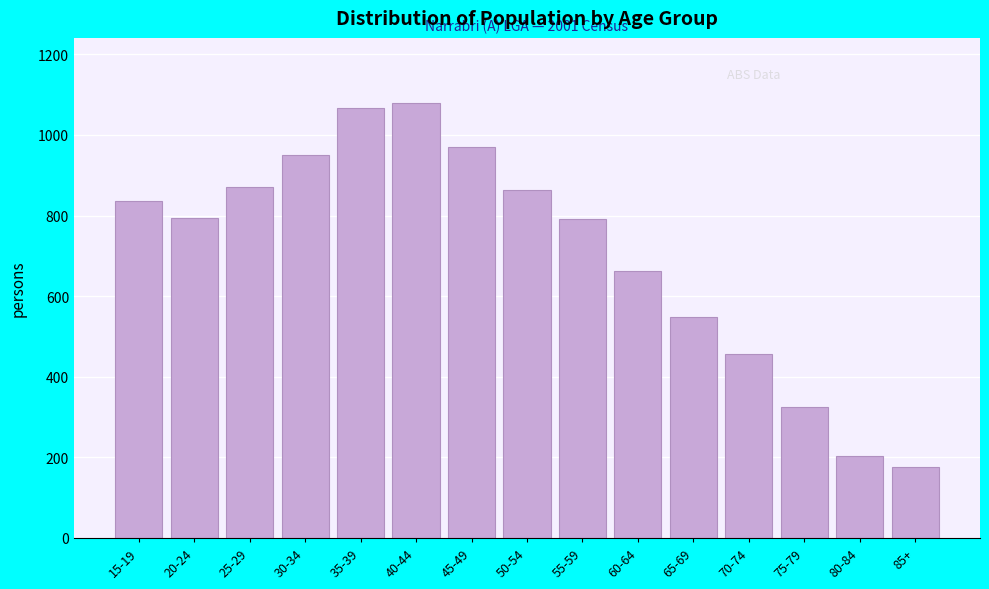

What is the greatest value displayed?

1079